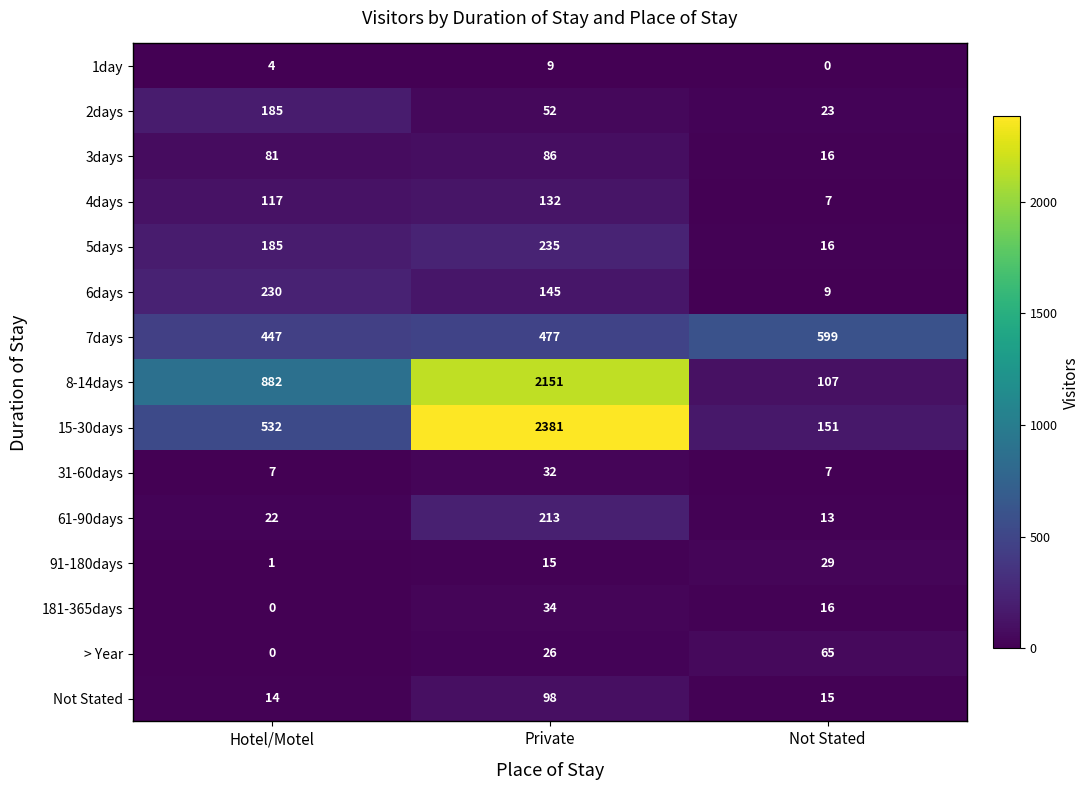

Which series has the widest spread of values?

15-30days